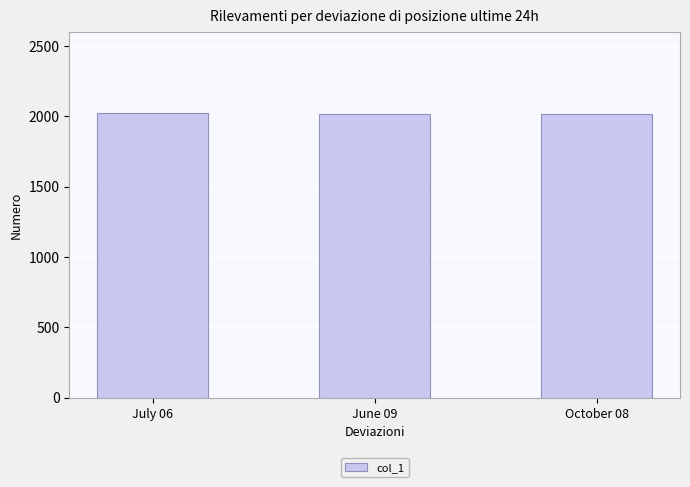

What is the sum of the values at October 08 and July 06?

4040